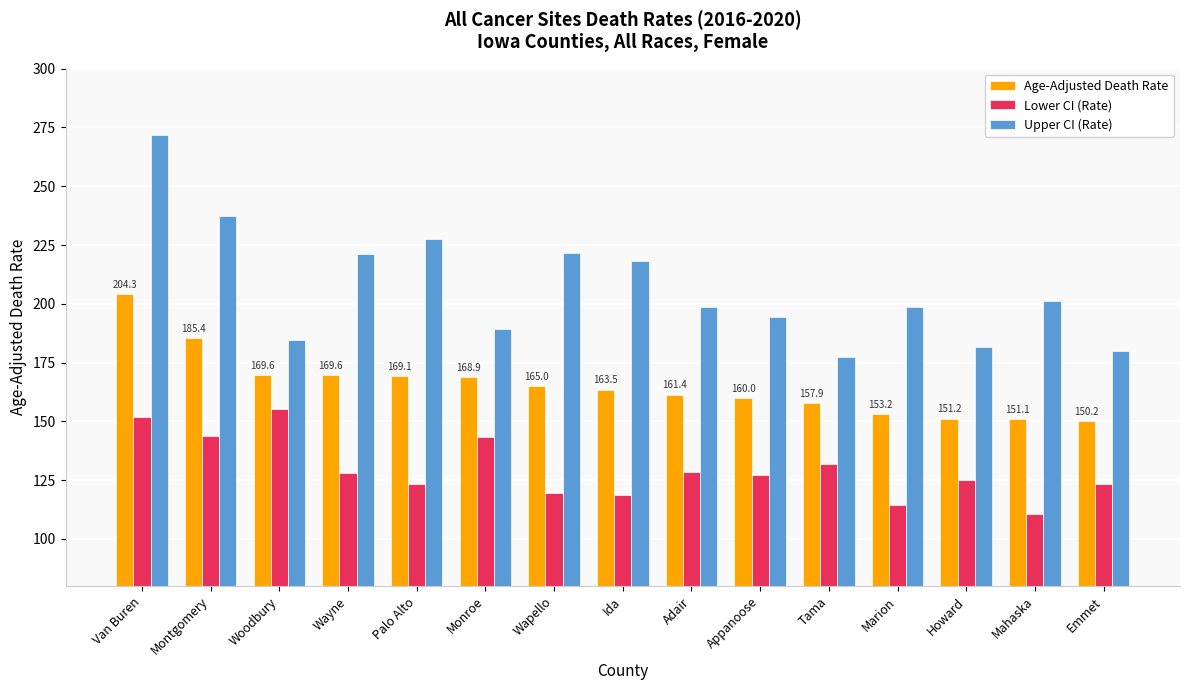

Which series changed the most between Van Buren and Marion?

Upper CI (Rate)